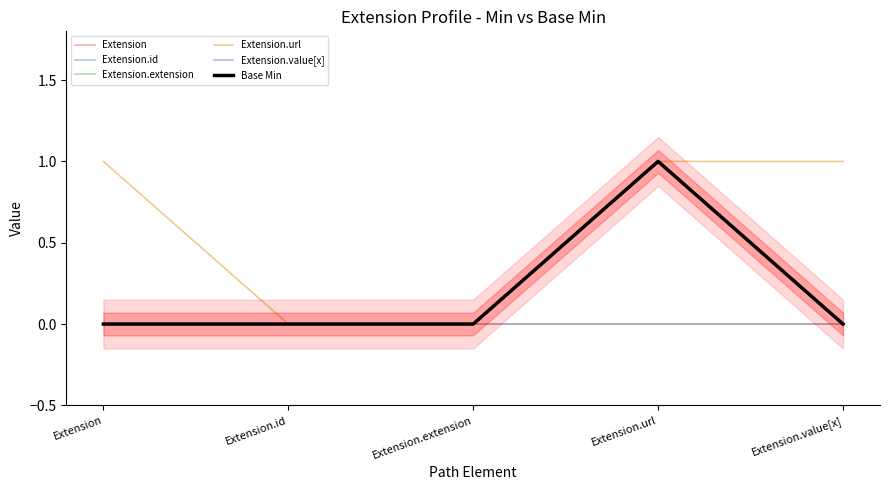

Reading left to right, list all the values displayed in this chart.

Extension: Extension=0	Extension.id=0	Extension.extension=0	Extension.url=1	Extension.value[x]=0
Extension.id: Extension=0	Extension.id=0	Extension.extension=0	Extension.url=1	Extension.value[x]=0
Extension.extension: Extension=0	Extension.id=0	Extension.extension=0	Extension.url=0	Extension.value[x]=0
Extension.url: Extension=1	Extension.id=0	Extension.extension=0	Extension.url=1	Extension.value[x]=1
Extension.value[x]: Extension=0	Extension.id=0	Extension.extension=0	Extension.url=0	Extension.value[x]=0
Base Min: Extension=0	Extension.id=0	Extension.extension=0	Extension.url=1	Extension.value[x]=0